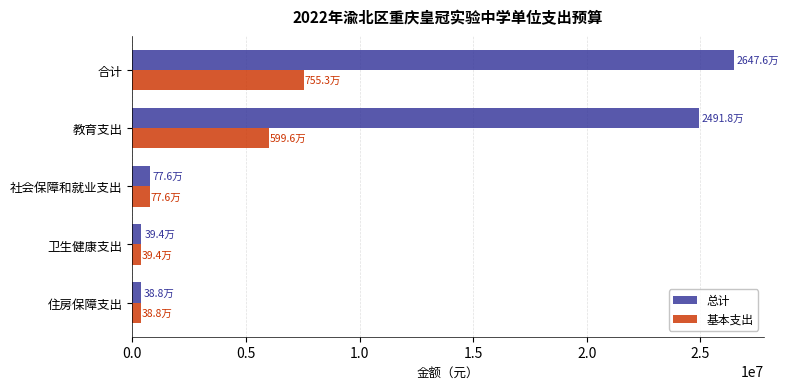

Rank the series by their average value, from highest to lowest.

总计, 基本支出